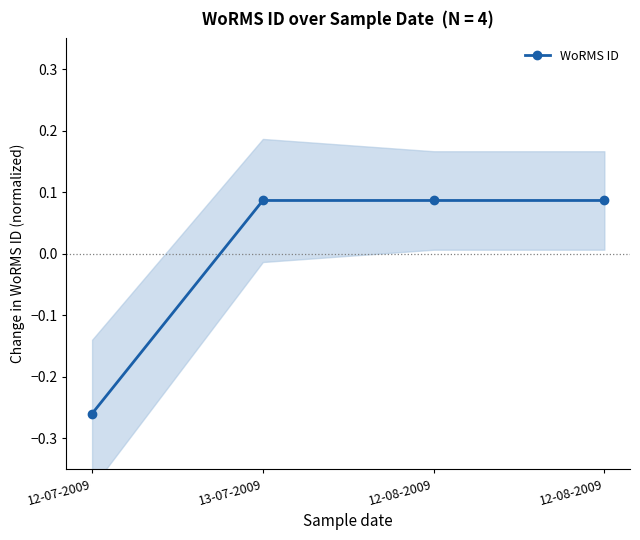

How many series are shown in this chart?

1